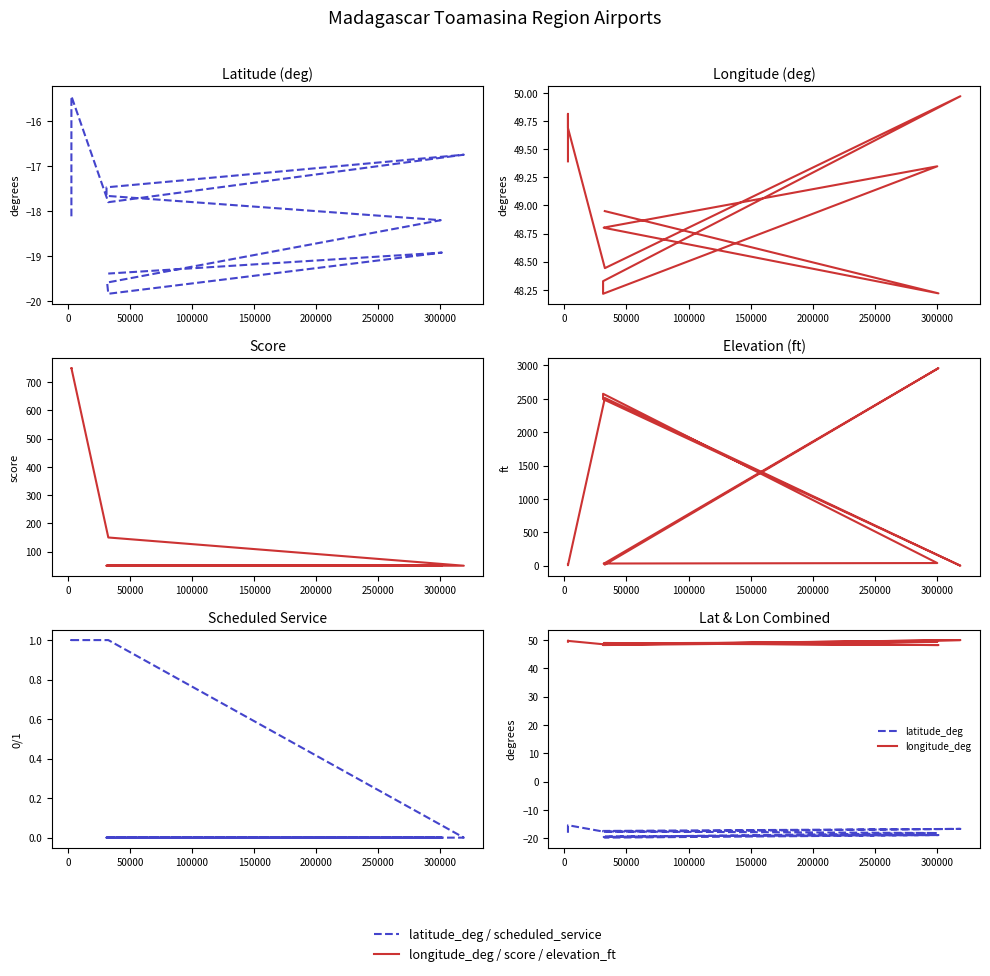

True or false: longitude_deg has a value of 27.3 at 250000.

False